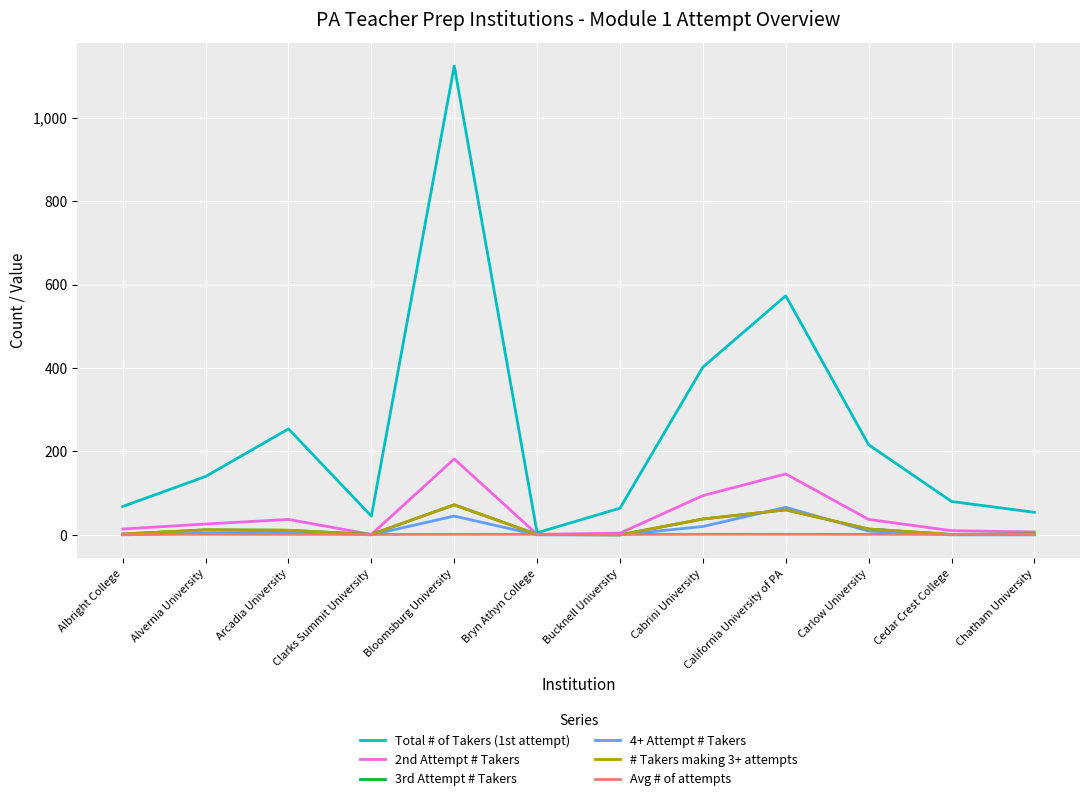

Reading left to right, what are all the values shown in this chart?

Total # of Takers (1st attempt): Albright College=68.0	Alvernia University=140.0	Arcadia University=254.0	Clarks Summit University=45.0	Bloomsburg University=1124.0	Bryn Athyn College=5.0	Bucknell University=64.0	Cabrini University=402.0	California University of PA=573.0	Carlow University=216.0	Cedar Crest College=80.0	Chatham University=54.0
2nd Attempt # Takers: Albright College=14.0	Alvernia University=26.0	Arcadia University=37.0	Clarks Summit University=1.0	Bloomsburg University=182.0	Bryn Athyn College=1.0	Bucknell University=4.0	Cabrini University=94.0	California University of PA=146.0	Carlow University=37.0	Cedar Crest College=10.0	Chatham University=7.0
3rd Attempt # Takers: Albright College=2.0	Alvernia University=12.0	Arcadia University=11.0	Clarks Summit University=1.0	Bloomsburg University=72.0	Bryn Athyn College=1.0	Bucknell University=0.0	Cabrini University=38.0	California University of PA=60.0	Carlow University=14.0	Cedar Crest College=1.0	Chatham University=2.0
4+ Attempt # Takers: Albright College=0.0	Alvernia University=4.0	Arcadia University=7.0	Clarks Summit University=0.0	Bloomsburg University=45.0	Bryn Athyn College=0.0	Bucknell University=0.0	Cabrini University=20.0	California University of PA=66.0	Carlow University=9.0	Cedar Crest College=0.0	Chatham University=0.0
# Takers making 3+ attempts: Albright College=2.0	Alvernia University=12.0	Arcadia University=11.0	Clarks Summit University=1.0	Bloomsburg University=72.0	Bryn Athyn College=1.0	Bucknell University=0.0	Cabrini University=38.0	California University of PA=60.0	Carlow University=14.0	Cedar Crest College=1.0	Chatham University=2.0
Avg # of attempts: Albright College=1.2	Alvernia University=1.3	Arcadia University=1.2	Clarks Summit University=1.0	Bloomsburg University=1.3	Bryn Athyn College=1.4	Bucknell University=1.1	Cabrini University=1.4	California University of PA=1.5	Carlow University=1.3	Cedar Crest College=1.1	Chatham University=1.2